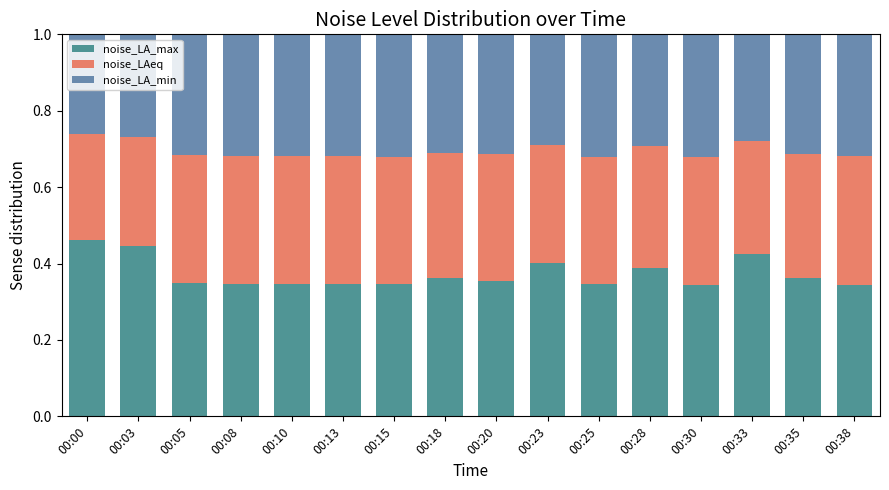

The value of noise_LA_max at 00:08 is 0.3. True or false?

True